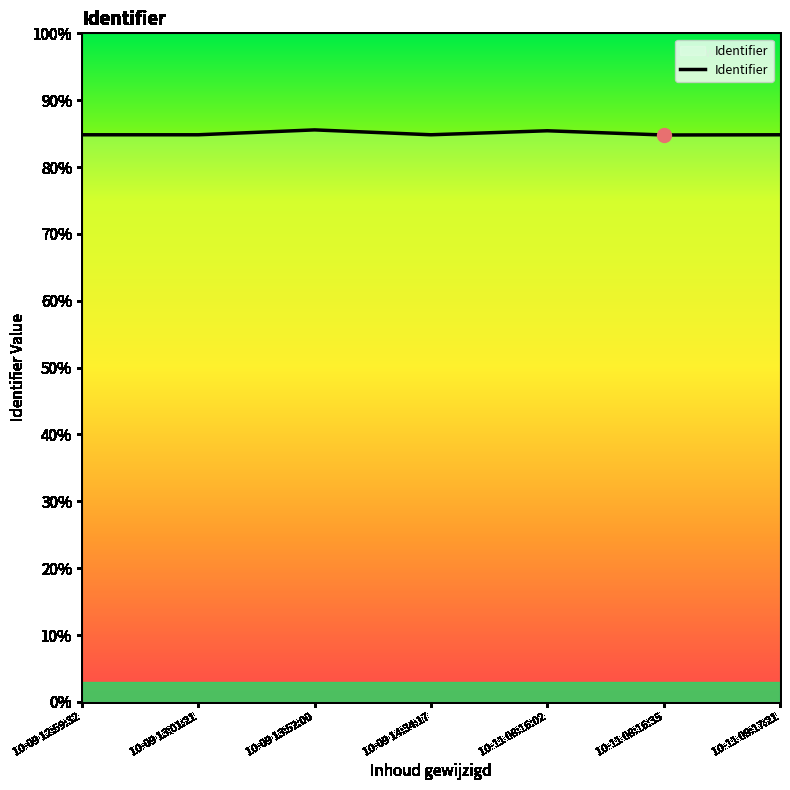

Does the chart have visible grid lines?

No